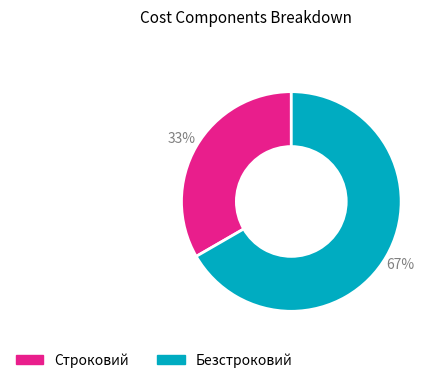

Does any single category account for the majority?

Yes